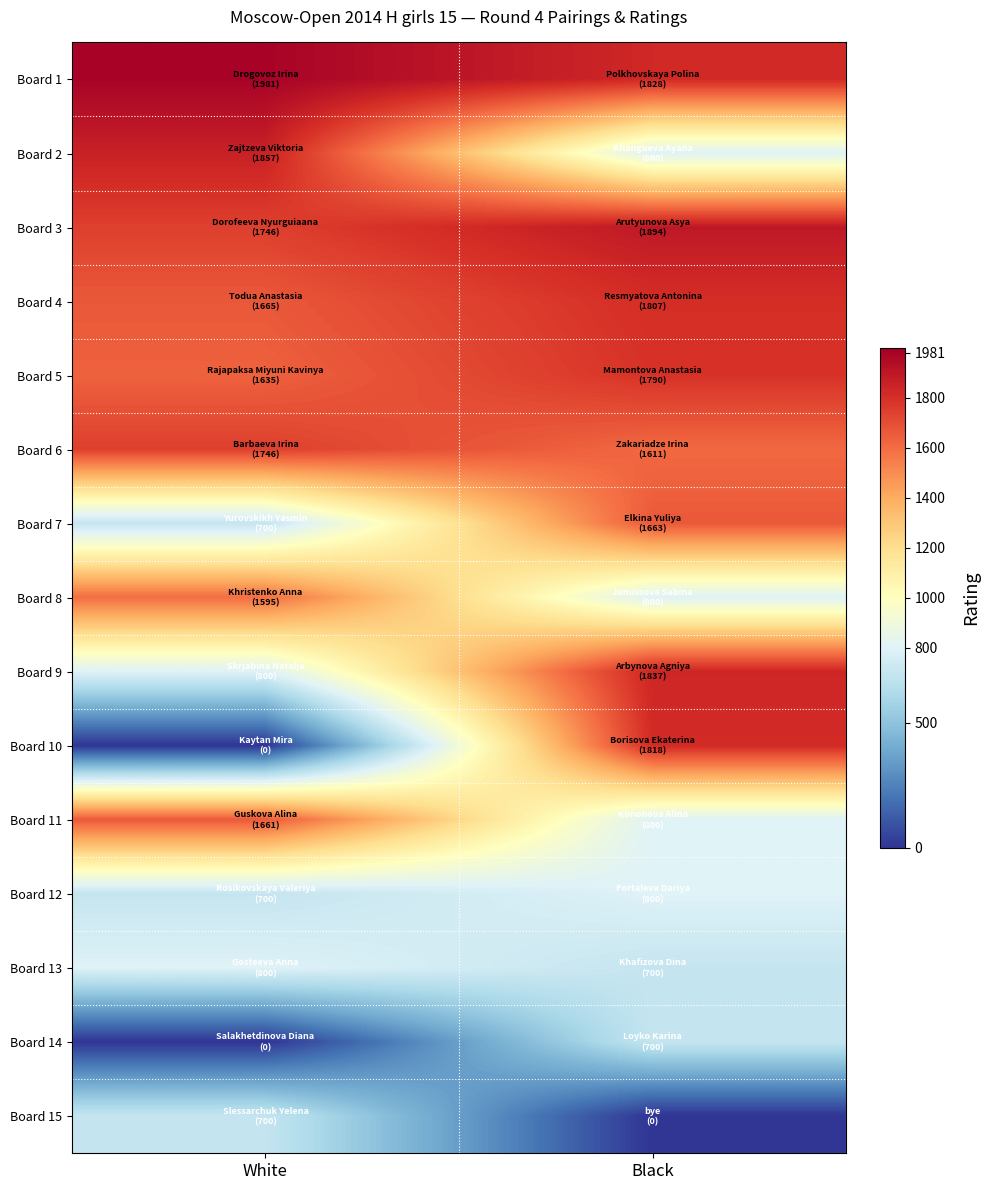

Rank the series by their maximum value, from lowest to highest.

Board 14, Board 15, Board 12, Board 13, Board 8, Board 11, Board 7, Board 6, Board 5, Board 4, Board 10, Board 9, Board 2, Board 3, Board 1